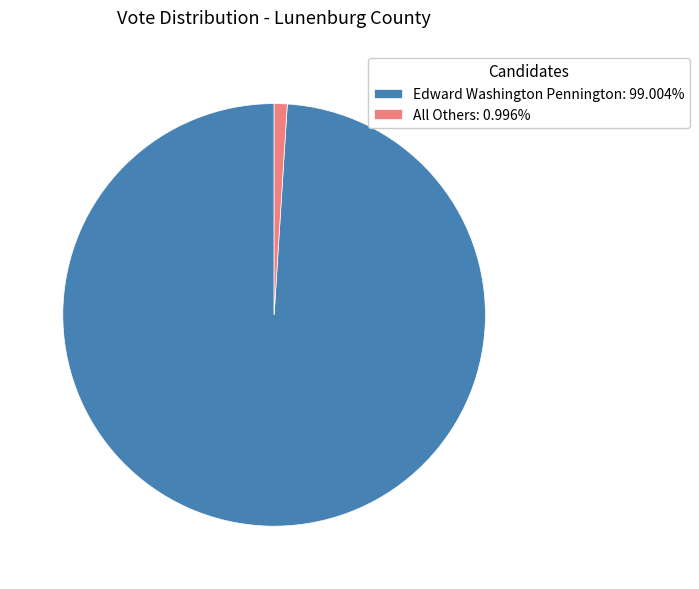

Is the sum of Edward Washington Pennington: 99.004% and All Others: 0.996% greater than half?

Yes